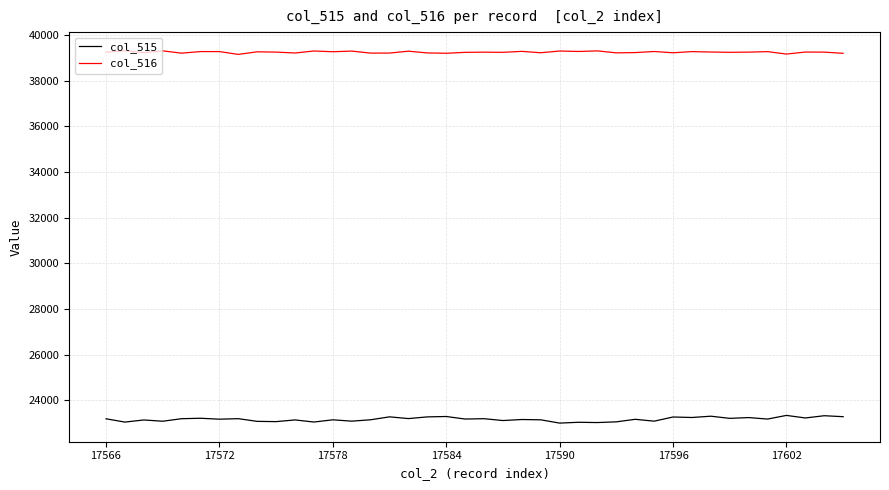

True or false: col_515 and col_516 cross at least once.

False